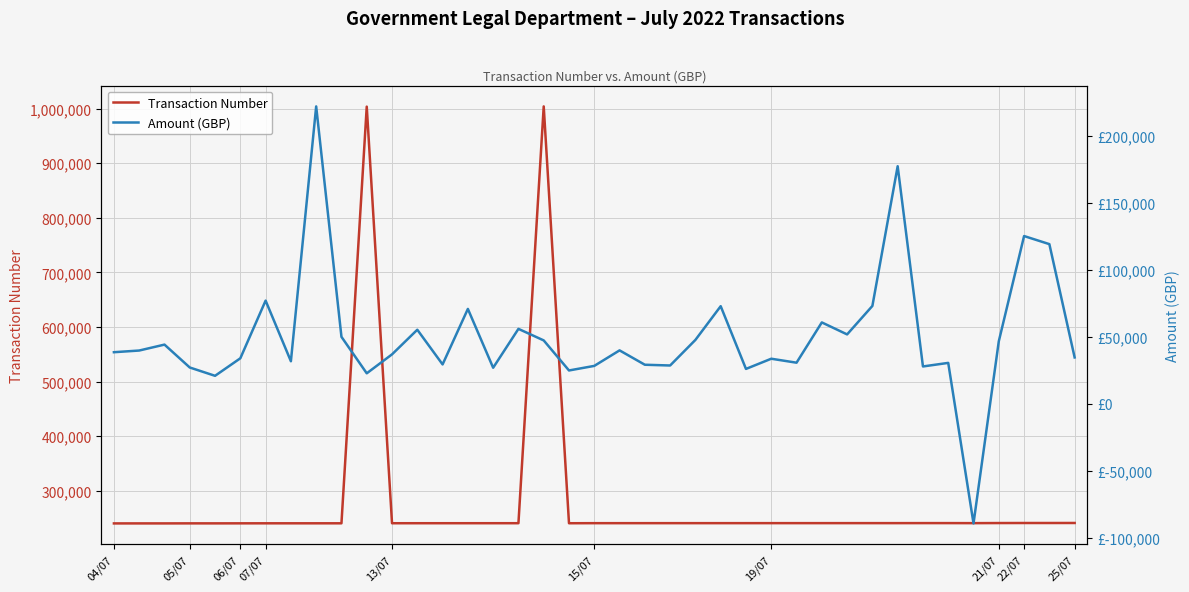

True or false: Amount (GBP) and Transaction Number intersect in this chart.

False